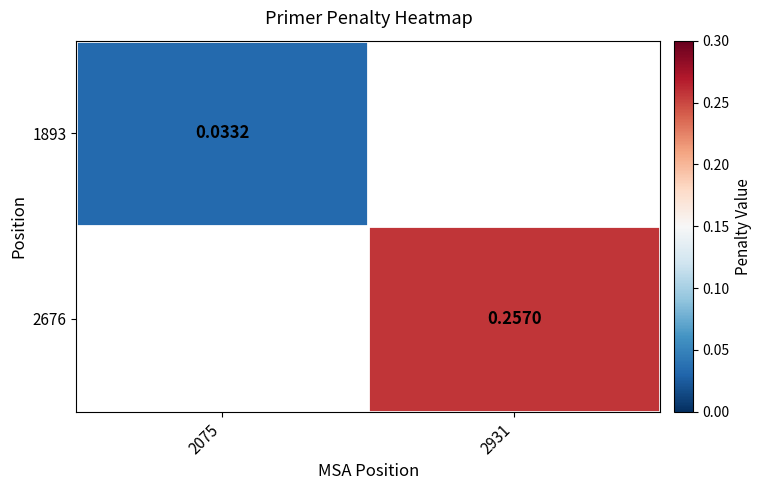

Is the value of 2676 at 2931 greater than the value of 1893 at 2075?

Yes